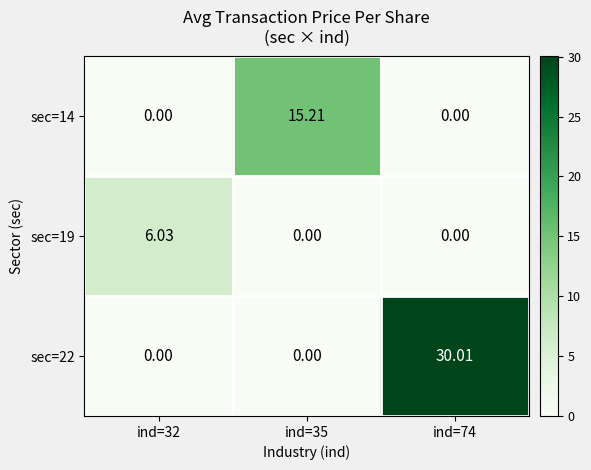

Is the value of sec=19 at ind=74 greater than the value of sec=22 at ind=74?

No